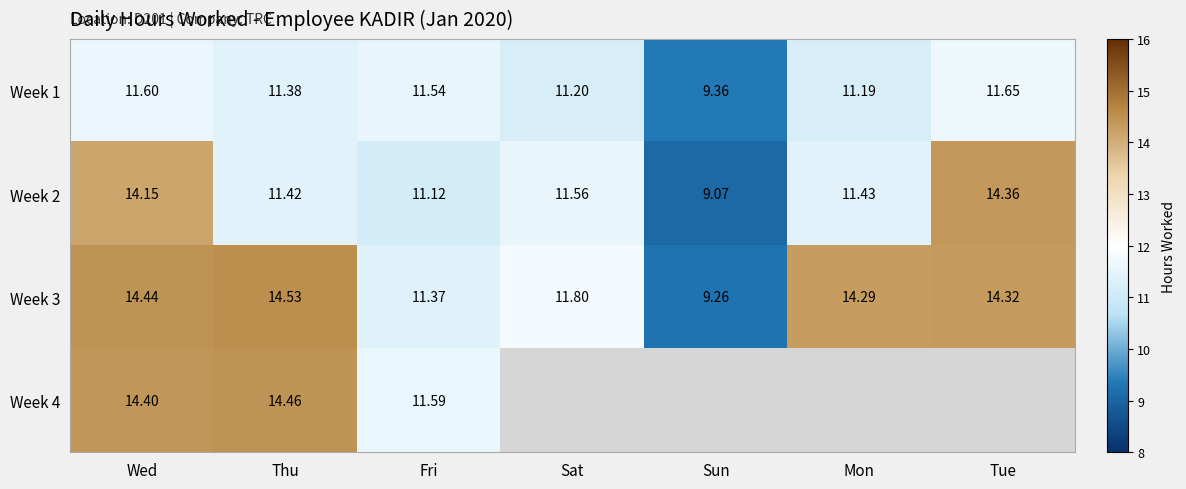

Is it true that Week 3 equals 11.8 at Sat?

True